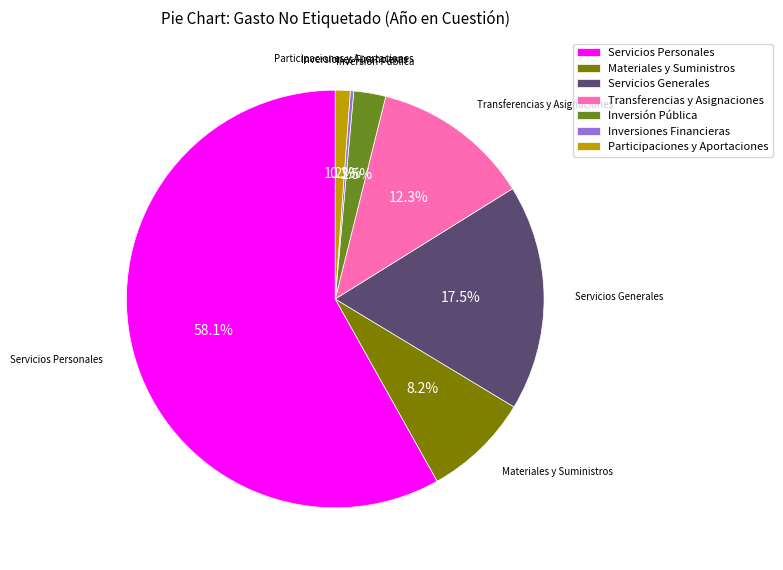

Does Servicios Personales represent more than half of the total?

Yes